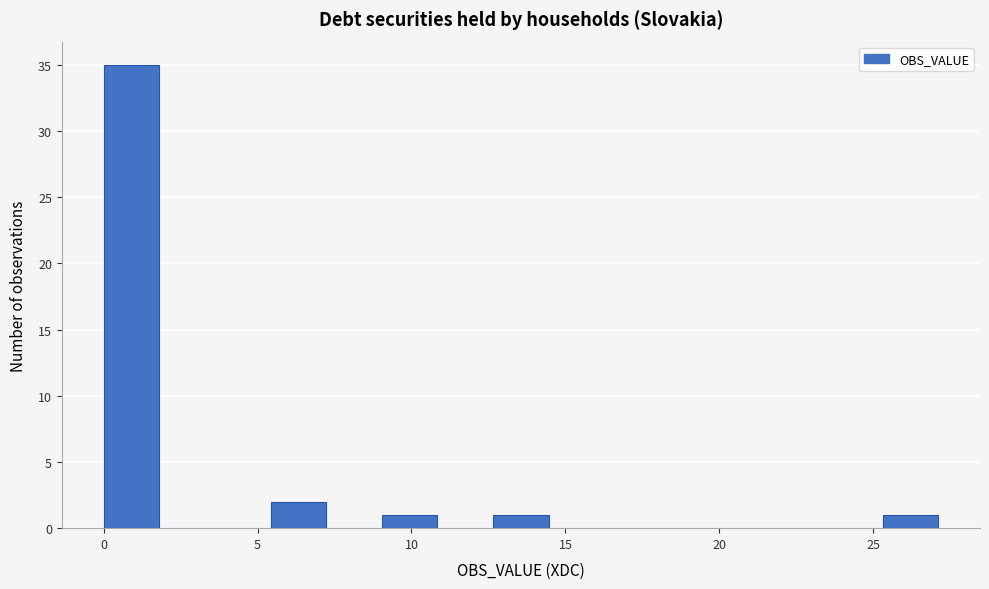

Read against the x-axis, roughly where is the centre of the tallest bar?

1.0